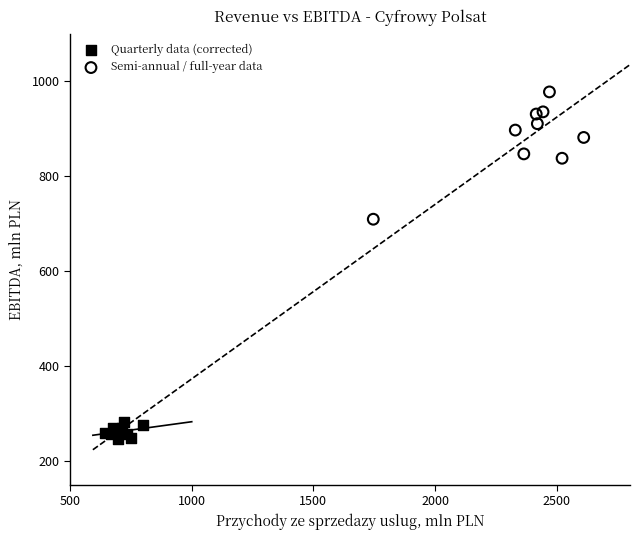

Which series reaches the minimum Y coordinate?

Quarterly data (corrected)